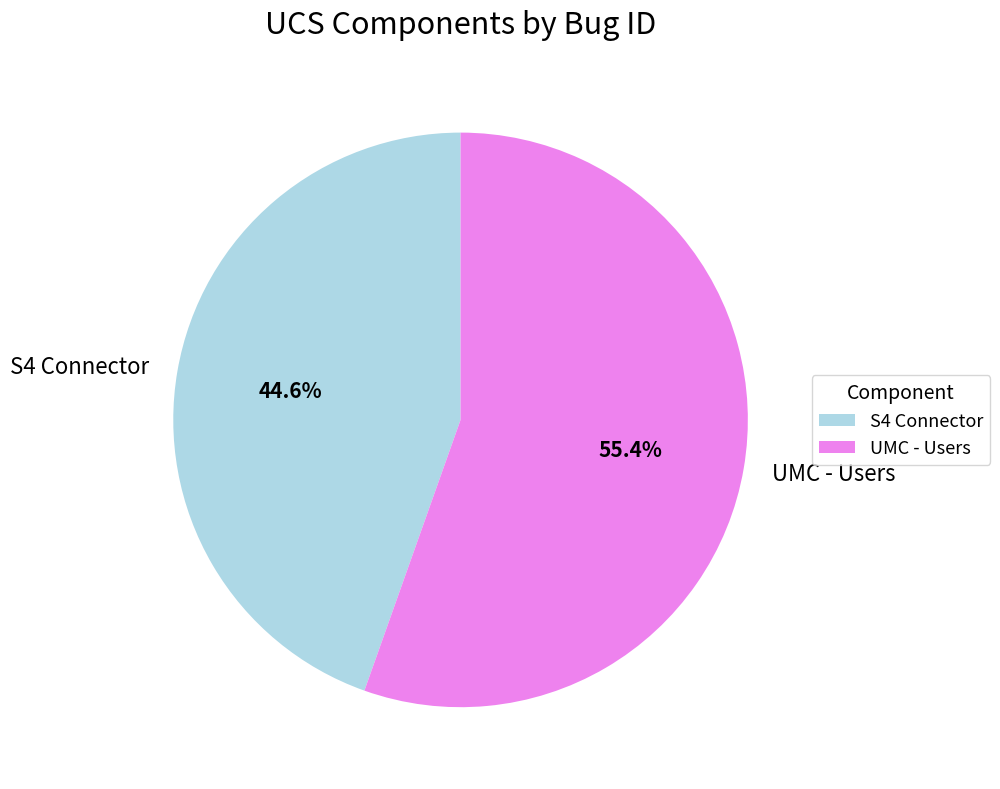

Which category has the smallest portion of the pie?

S4 Connector